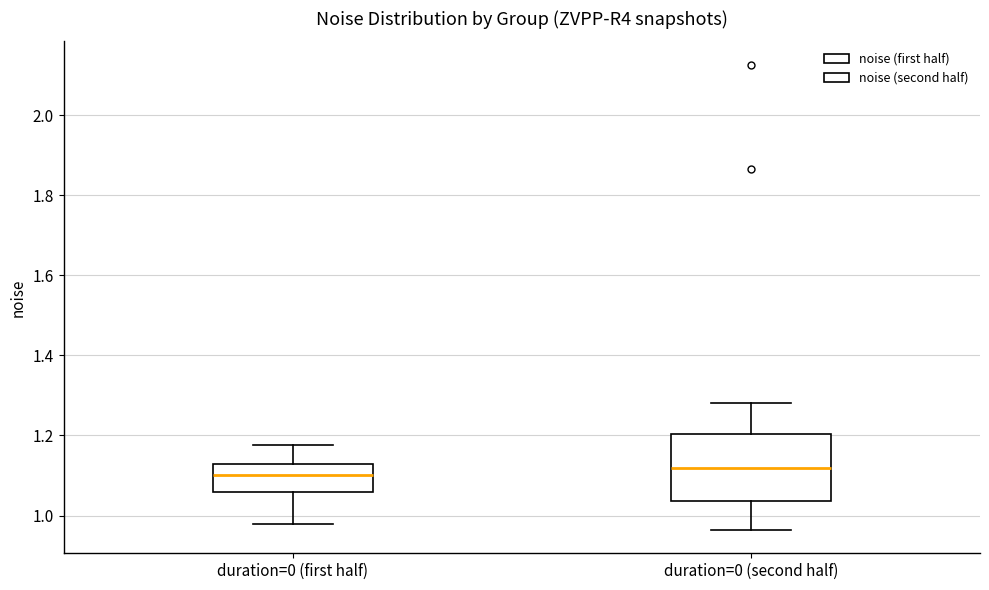

Comparing the boxes themselves (not the whiskers), which one is the tallest?

duration=0 (second half)